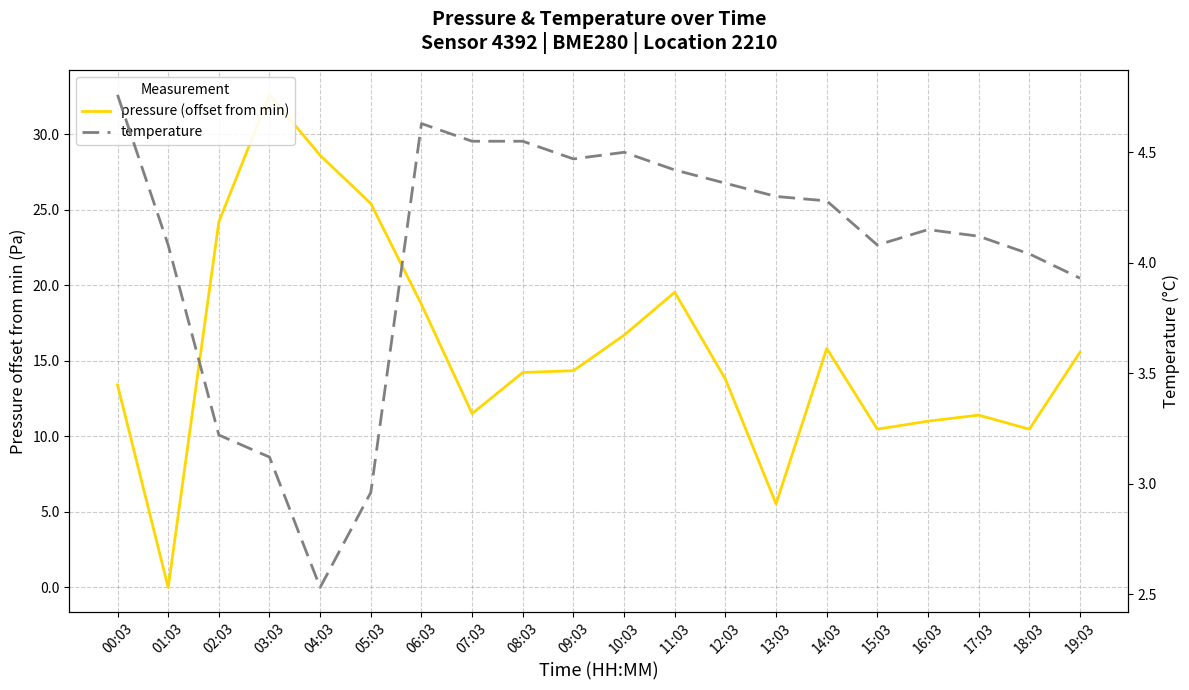

Reading left to right, extract all data points from this chart.

pressure (offset from min): 13.4	0.0	24.2	32.6	28.6	25.4	18.7	11.5	14.2	14.3	16.7	19.5	13.8	5.5	15.8	10.5	11.0	11.4	10.5	15.6
temperature: 4.8	4.1	3.2	3.1	2.5	3.0	4.6	4.5	4.5	4.5	4.5	4.4	4.4	4.3	4.3	4.1	4.2	4.1	4.0	3.9